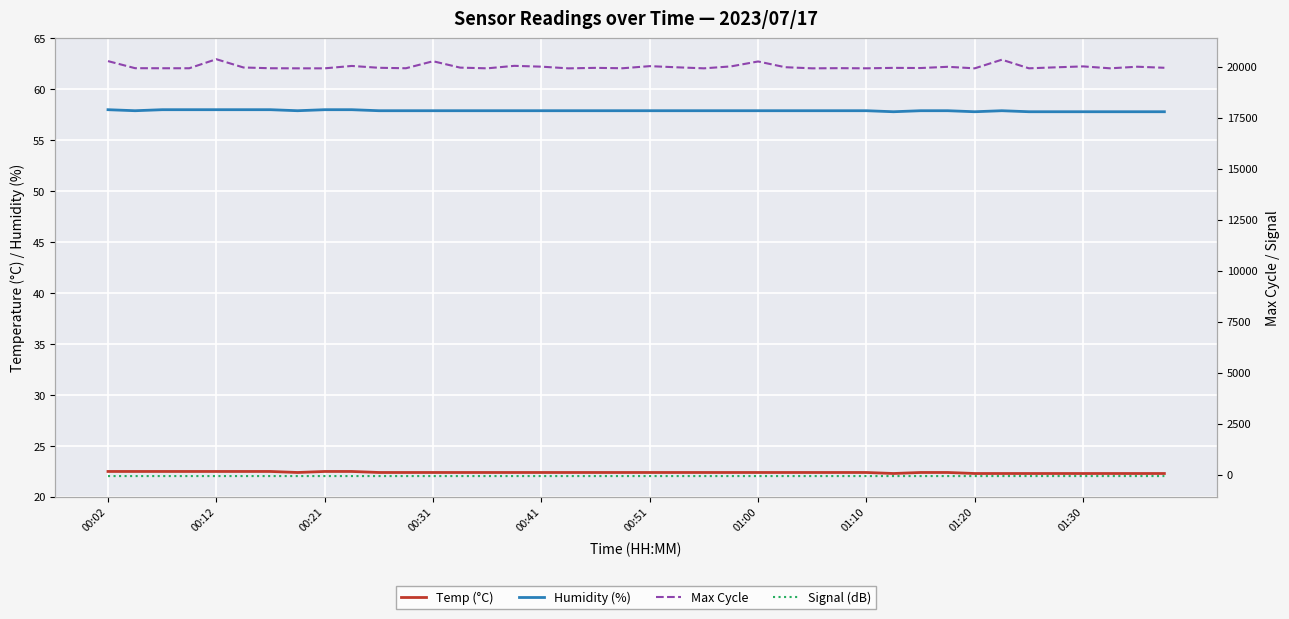

True or false: Max Cycle has more than 1 interior local peaks.

True